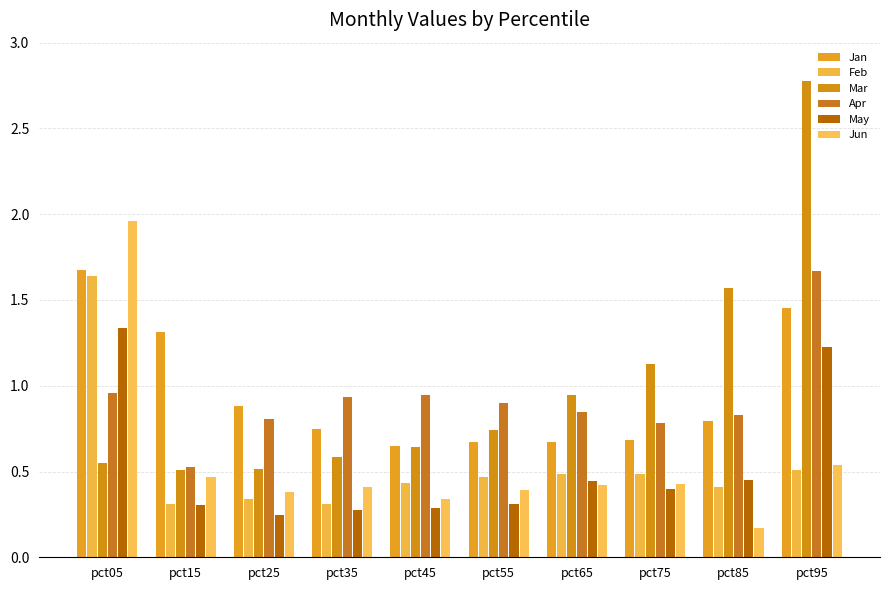

Are the bars horizontal?

No